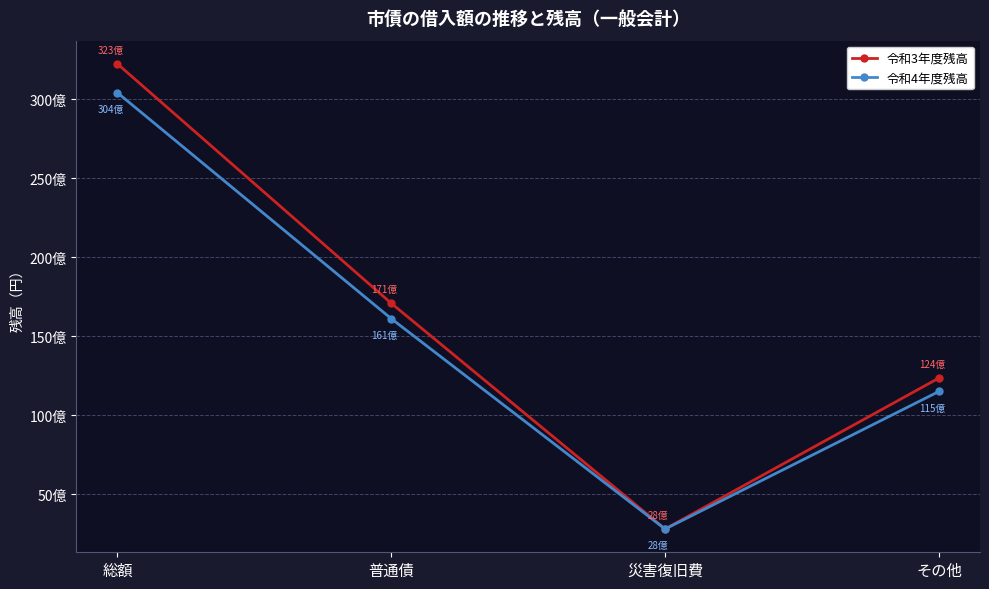

Does the chart have visible grid lines?

Yes